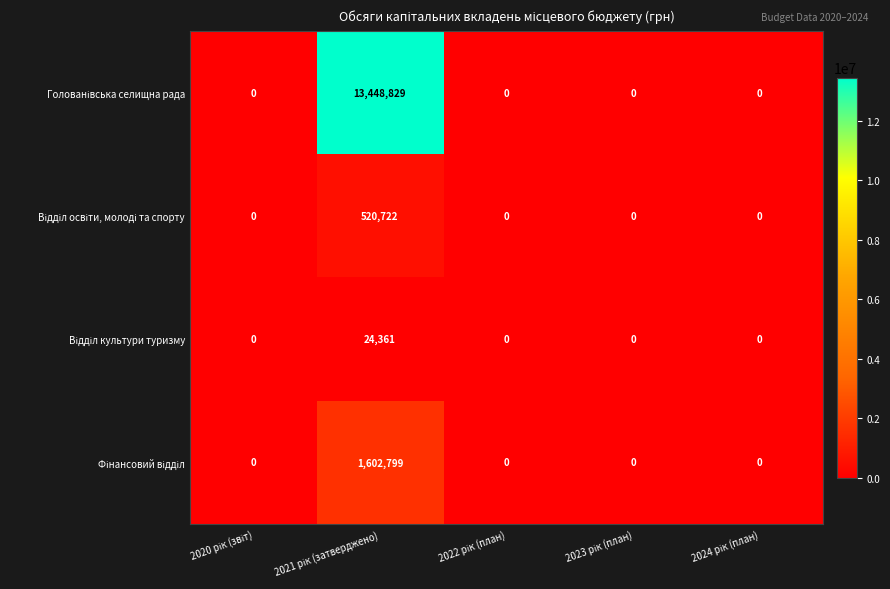

Rank the series by their maximum value, from highest to lowest.

Голованівська селищна рада, Фінансовий відділ, Відділ освіти, молоді та спорту, Відділ культури туризму